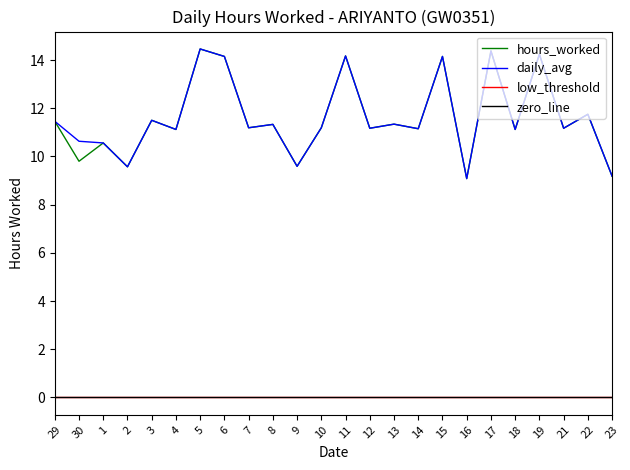

Does the chart have visible grid lines?

No